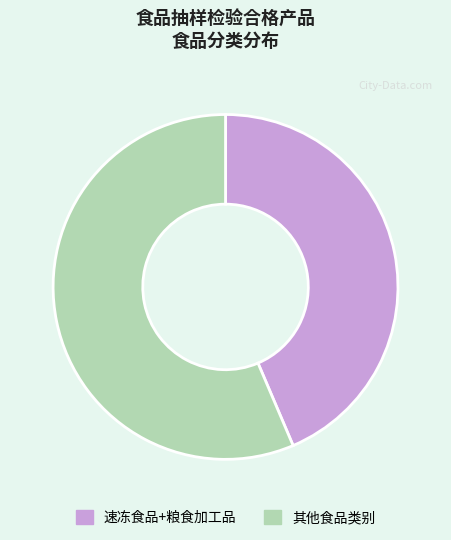

Is there any slice that represents more than half of the pie?

Yes